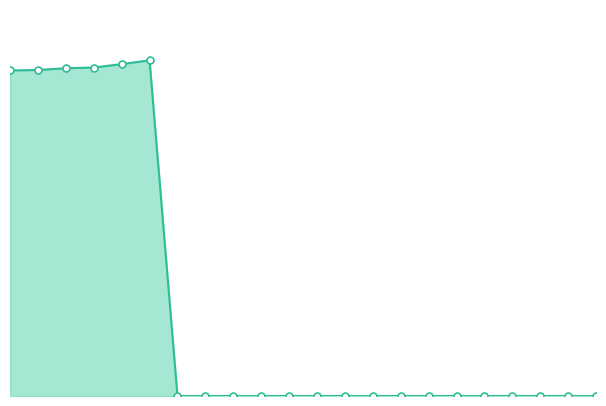

Does the chart display data point markers on the line(s)?

No